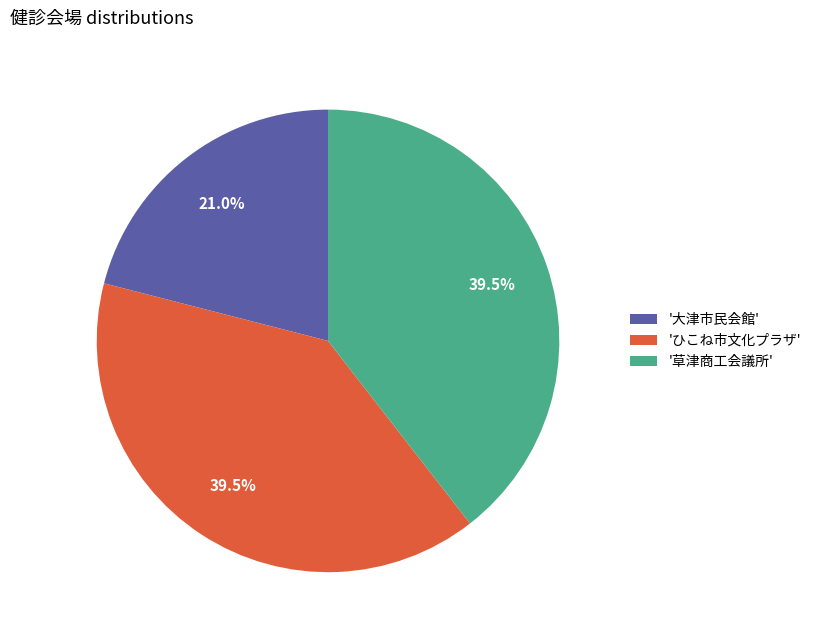

Is there any slice that represents more than half of the pie?

No